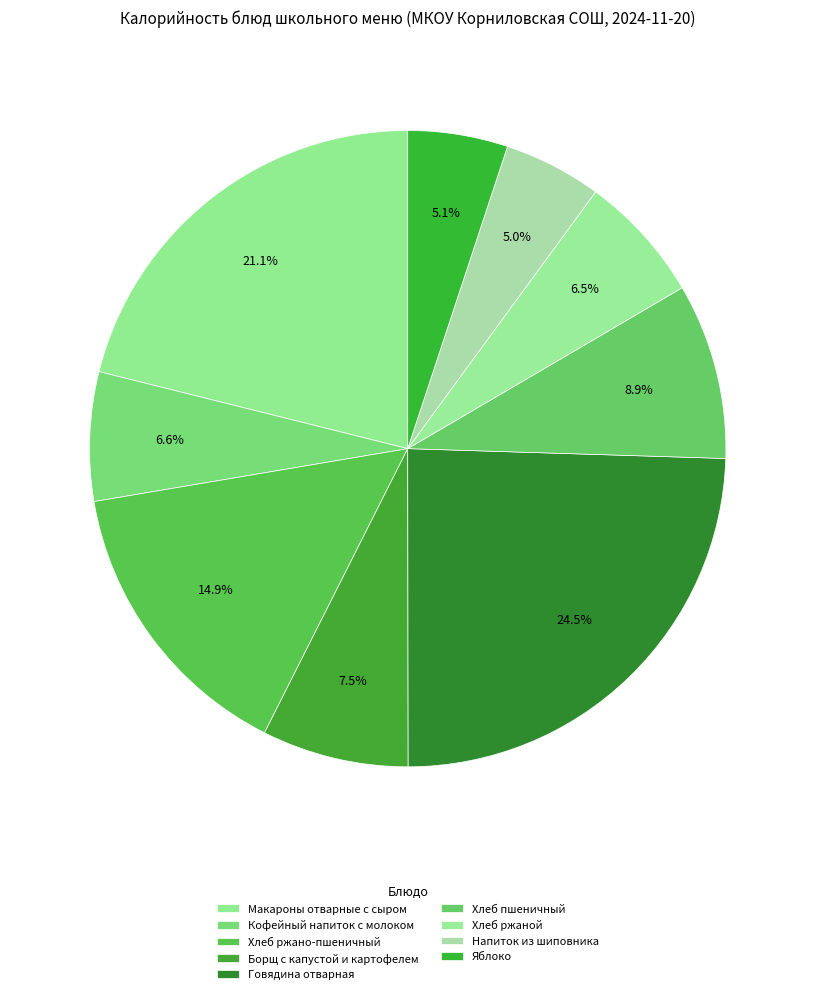

The Хлеб ржано-пшеничный slice represents 15% of the pie. True or false?

True